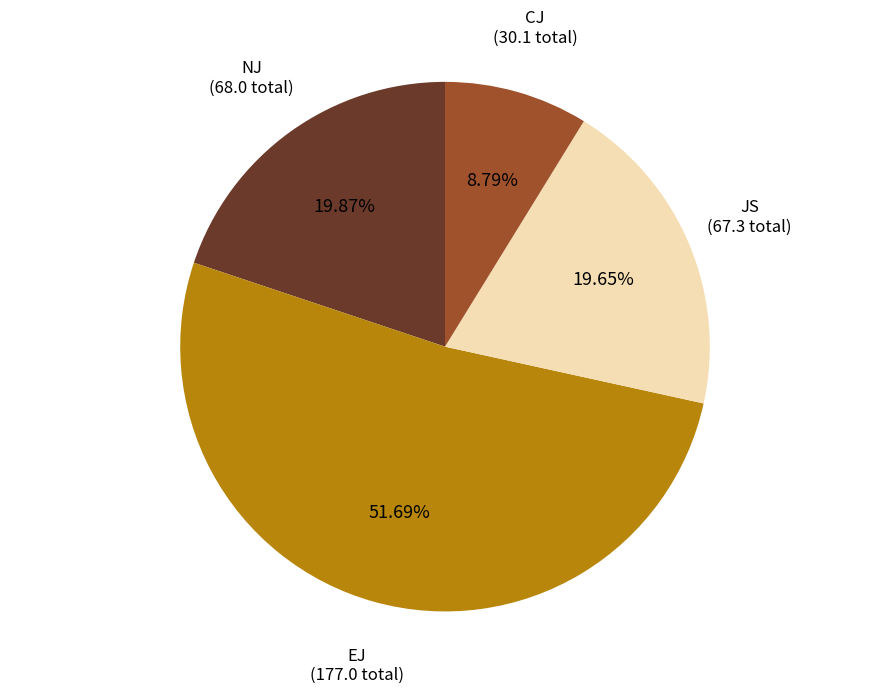

Is there a majority slice in this chart?

Yes